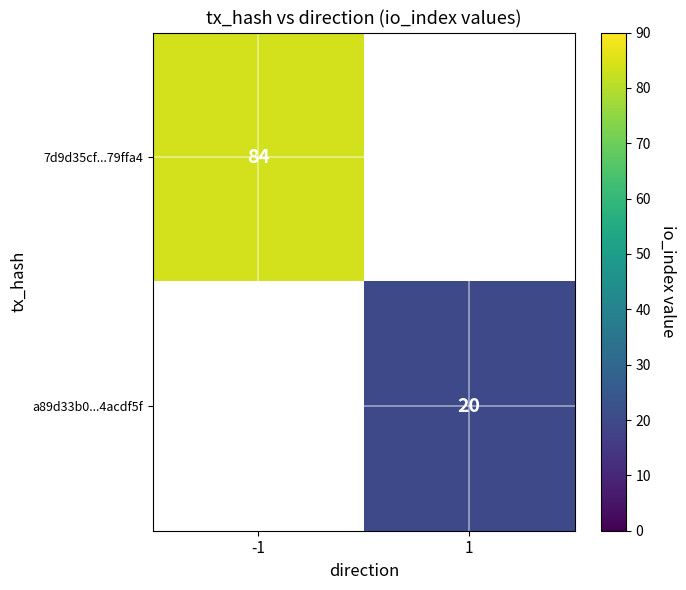

Is it true that a89d33b0...4acdf5f equals 20 at 1?

True